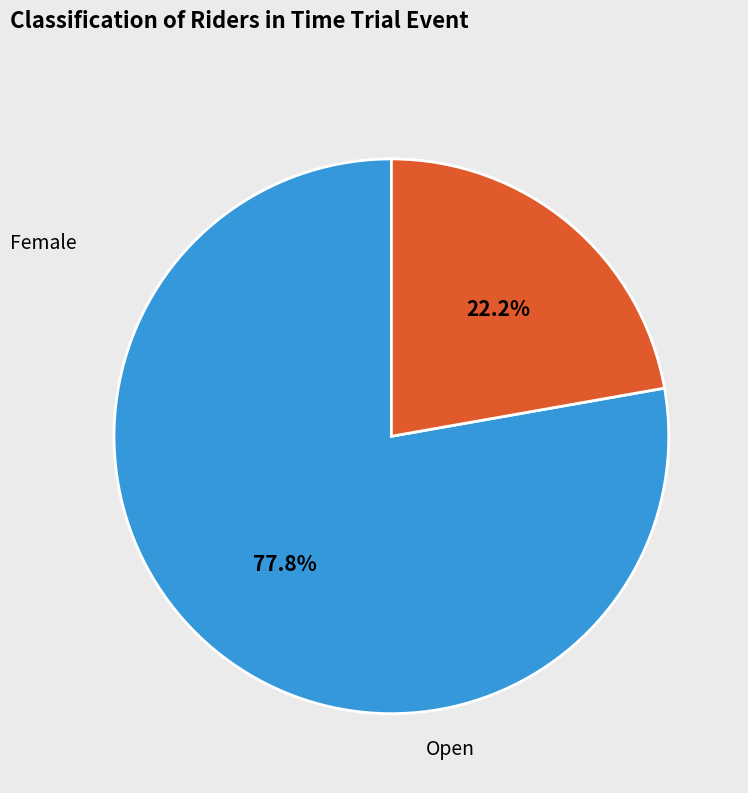

To the nearest percent, what is the difference between the largest and smallest slice percentages?

56%